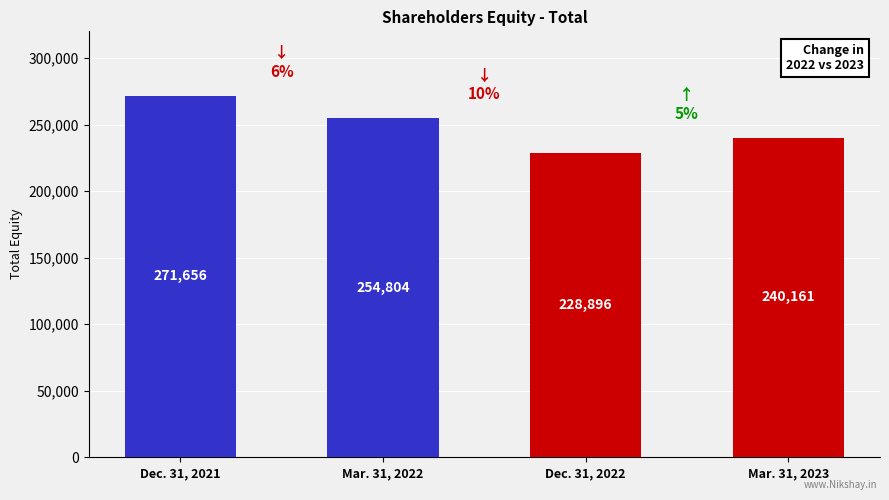

Reading left to right, list all the values displayed in this chart.

Dec. 31, 2021=271656	Mar. 31, 2022=254804	Dec. 31, 2022=228896	Mar. 31, 2023=240161